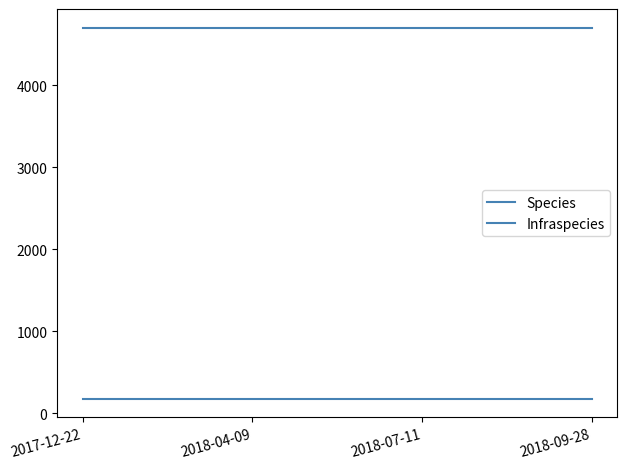

How many series are shown in this chart?

2